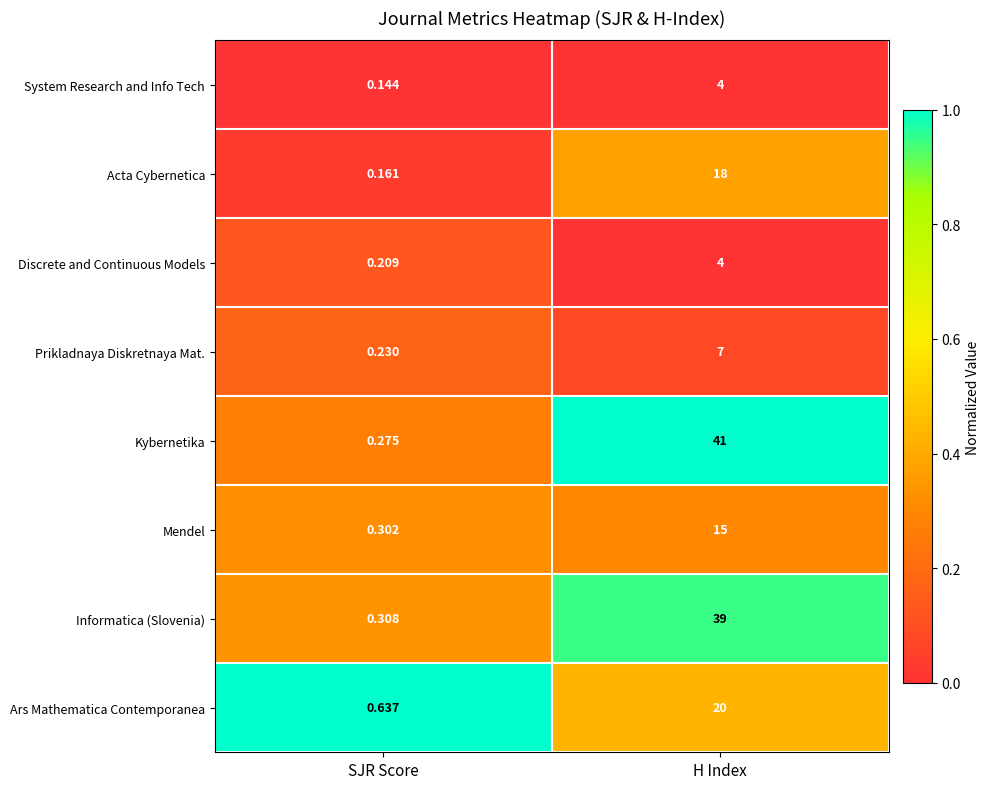

At which category is the sum across all series the highest?

H Index